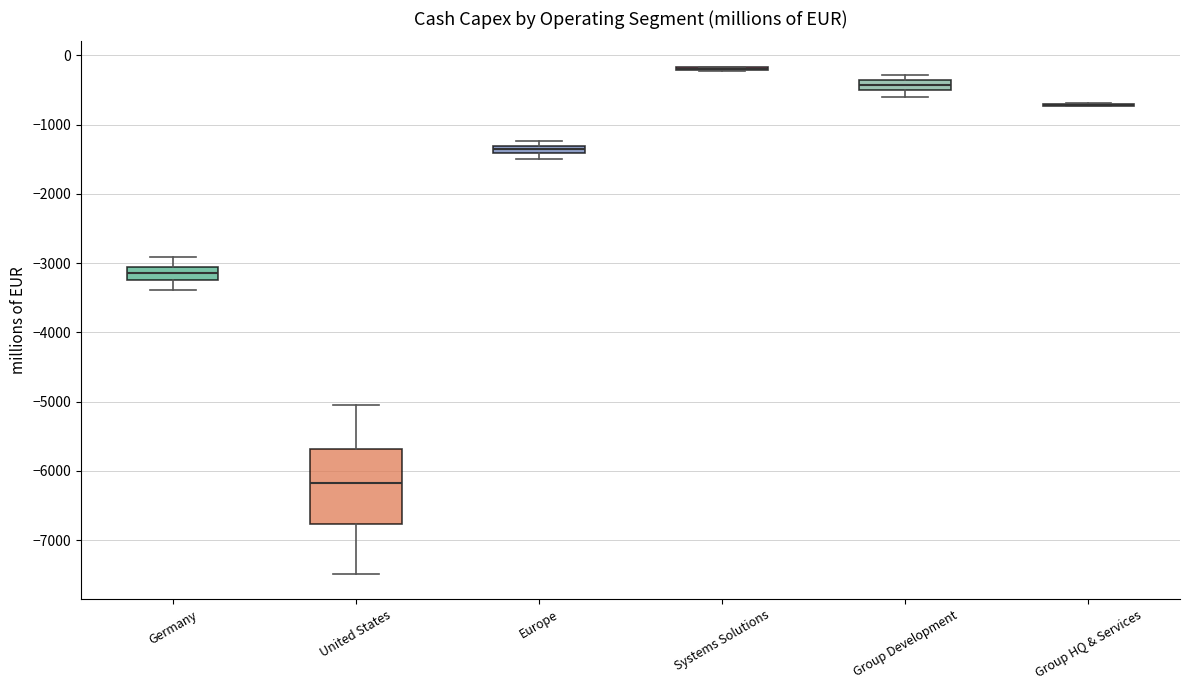

Comparing the boxes themselves (not the whiskers), which one is the tallest?

United States